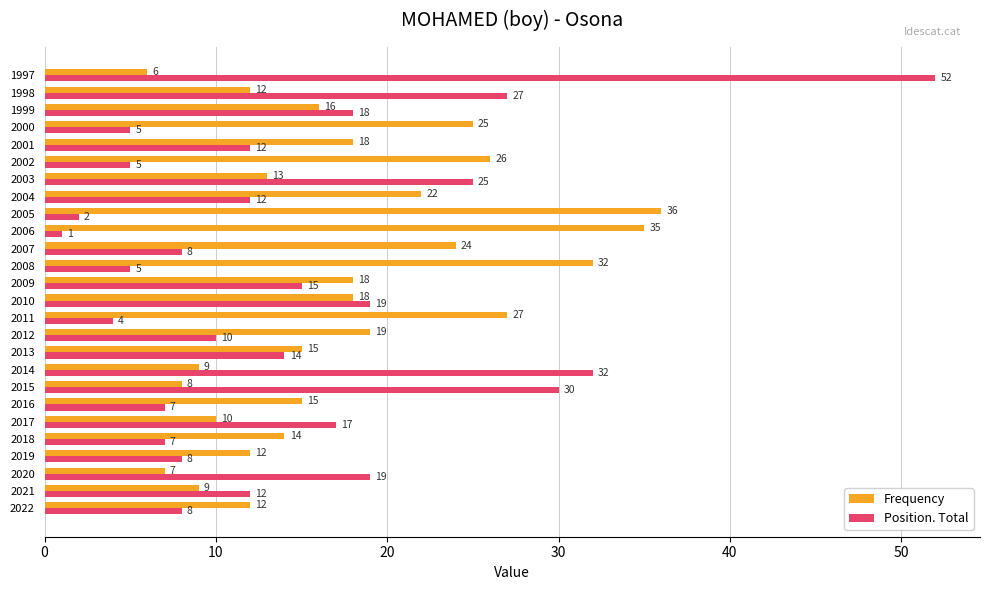

What is the difference between the highest and lowest values at 1997?

46